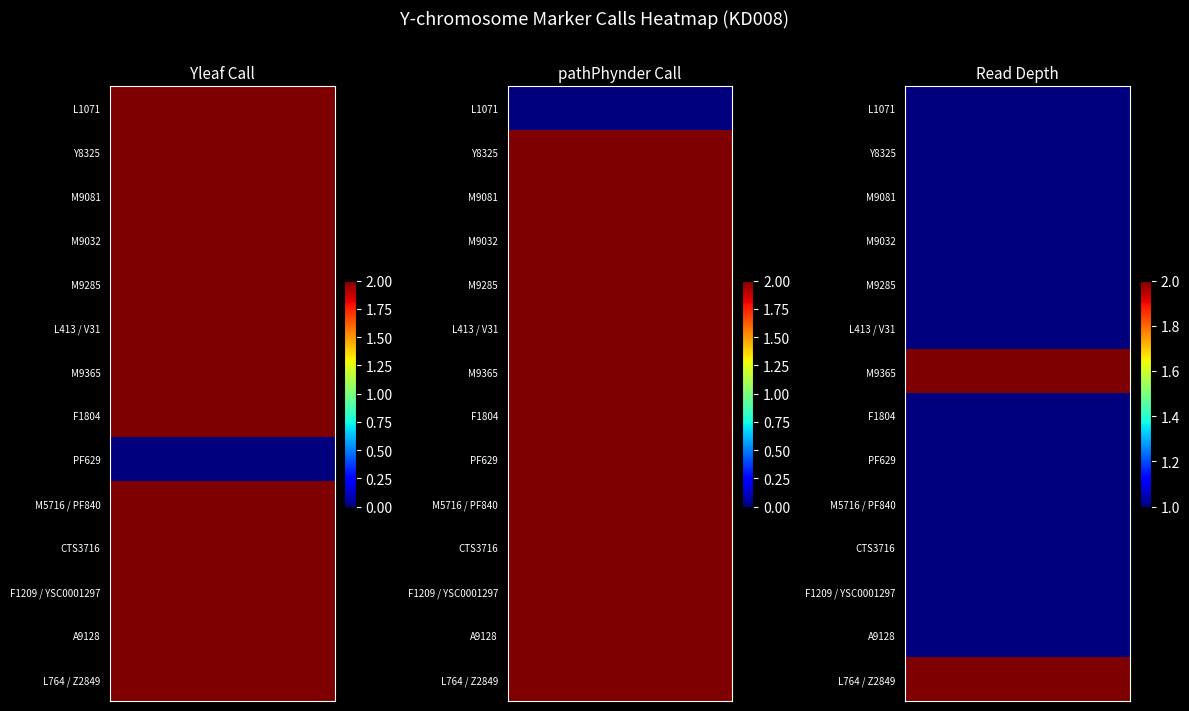

True or false: the data shows 1 at 11.

True